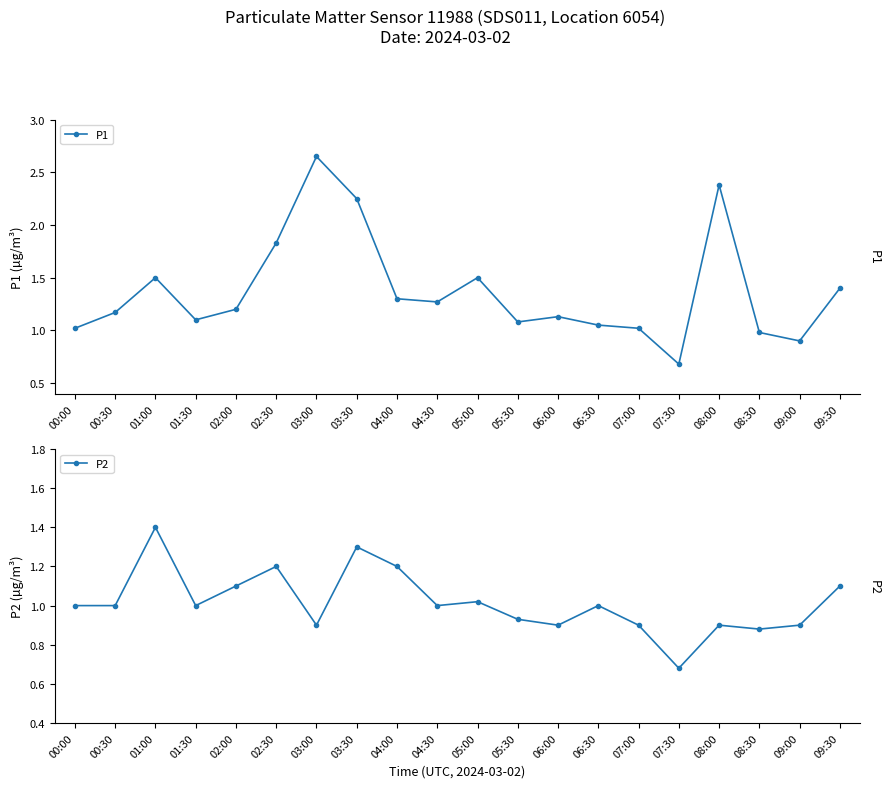

Is the value of P2 at 06:30 greater than the value of P1 at 04:00?

No